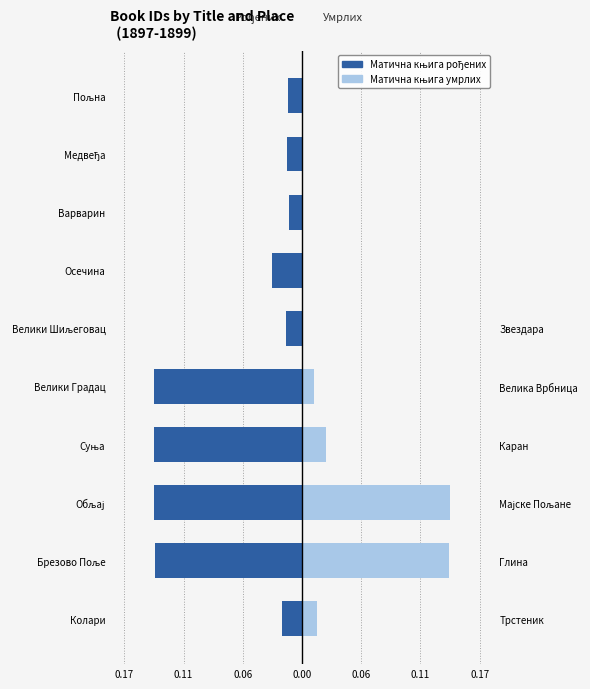

How many bars are there in total?

20